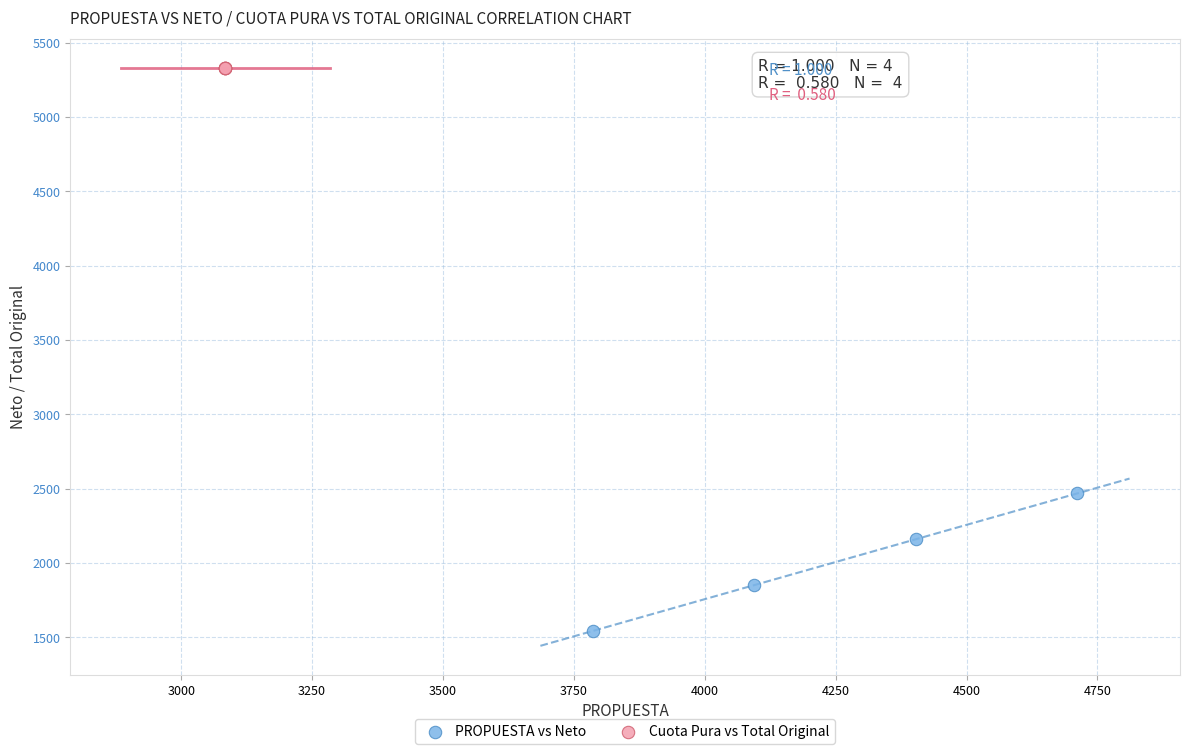

Which series reaches the minimum Y coordinate?

PROPUESTA vs Neto